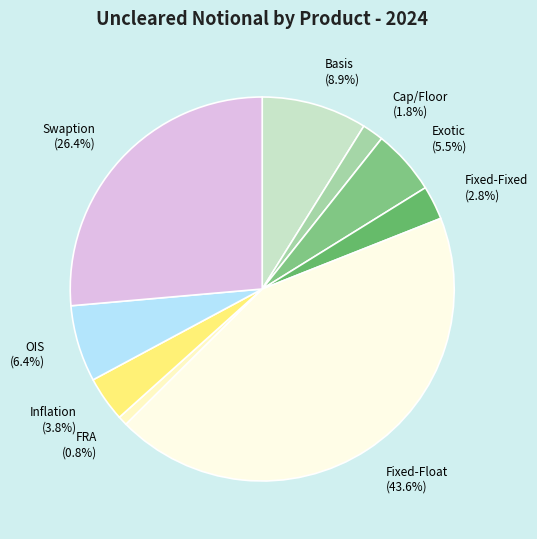

Is the sum of Inflation and Cap/Floor greater than half?

No